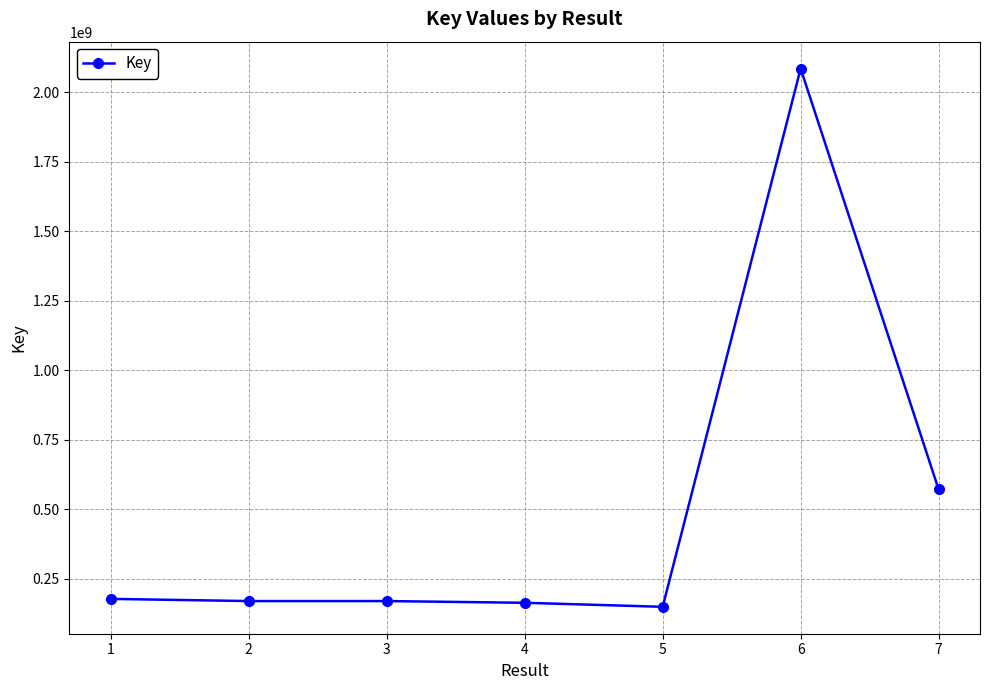

True or false: there are more than 0 points higher than both neighbors.

True